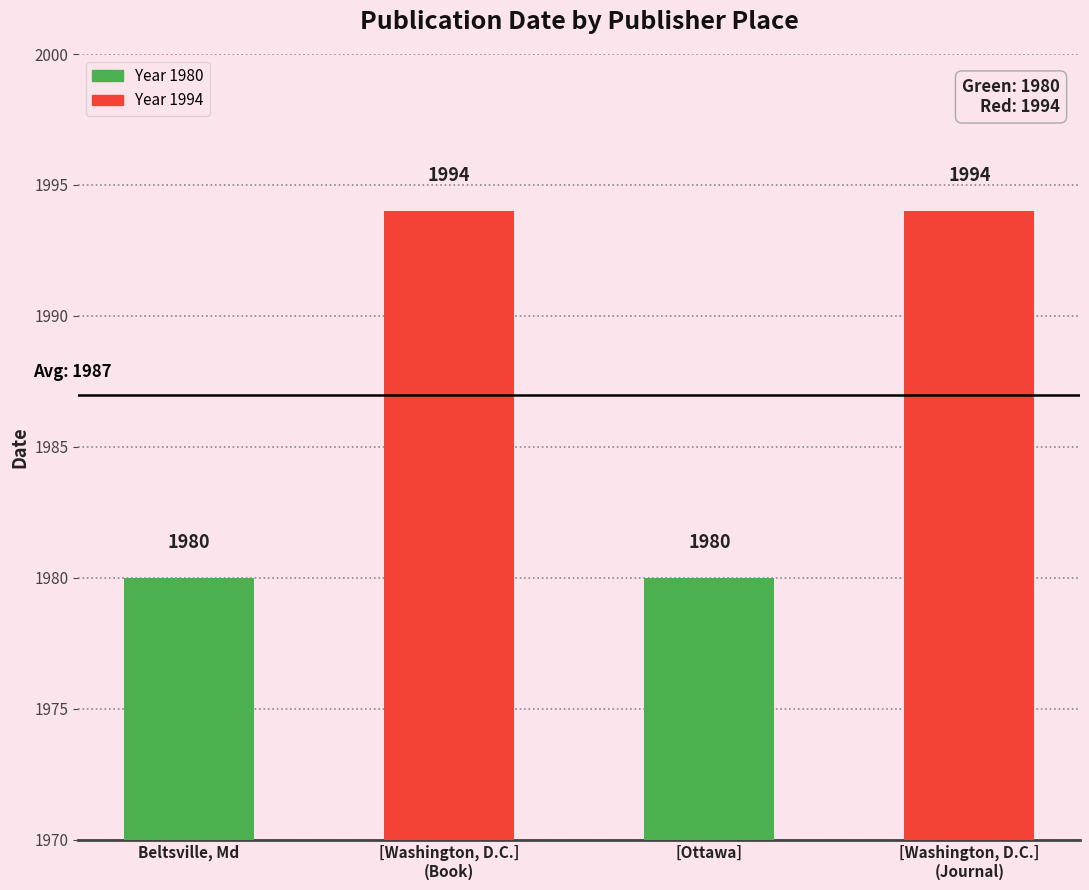

What is the minimum value shown in the chart?

1980